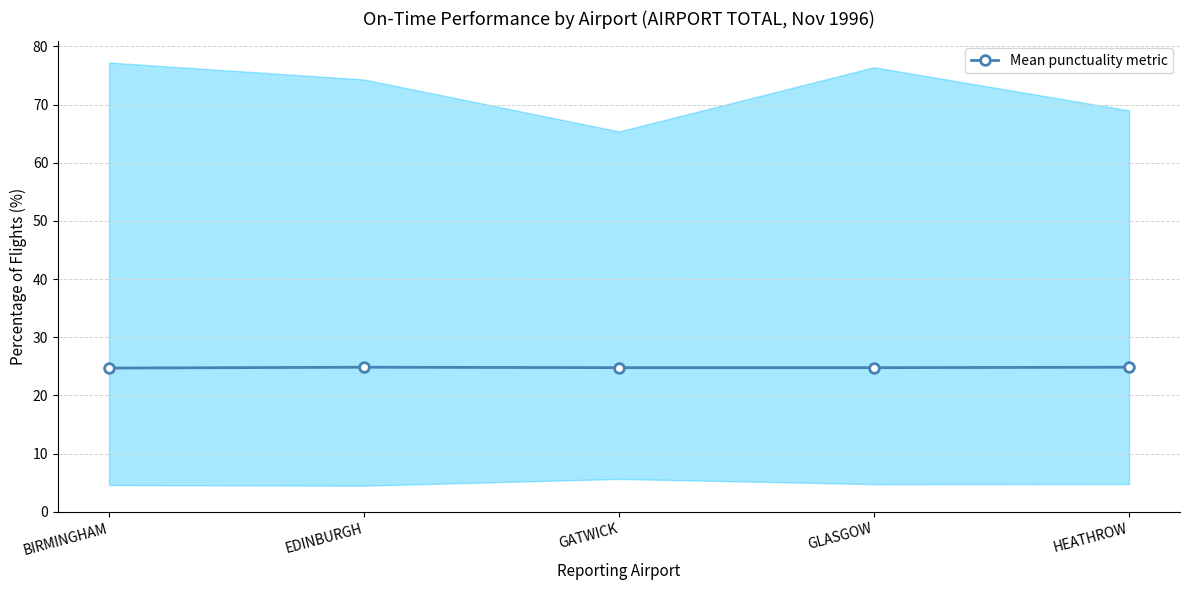

What is the sum of all values?

124.0